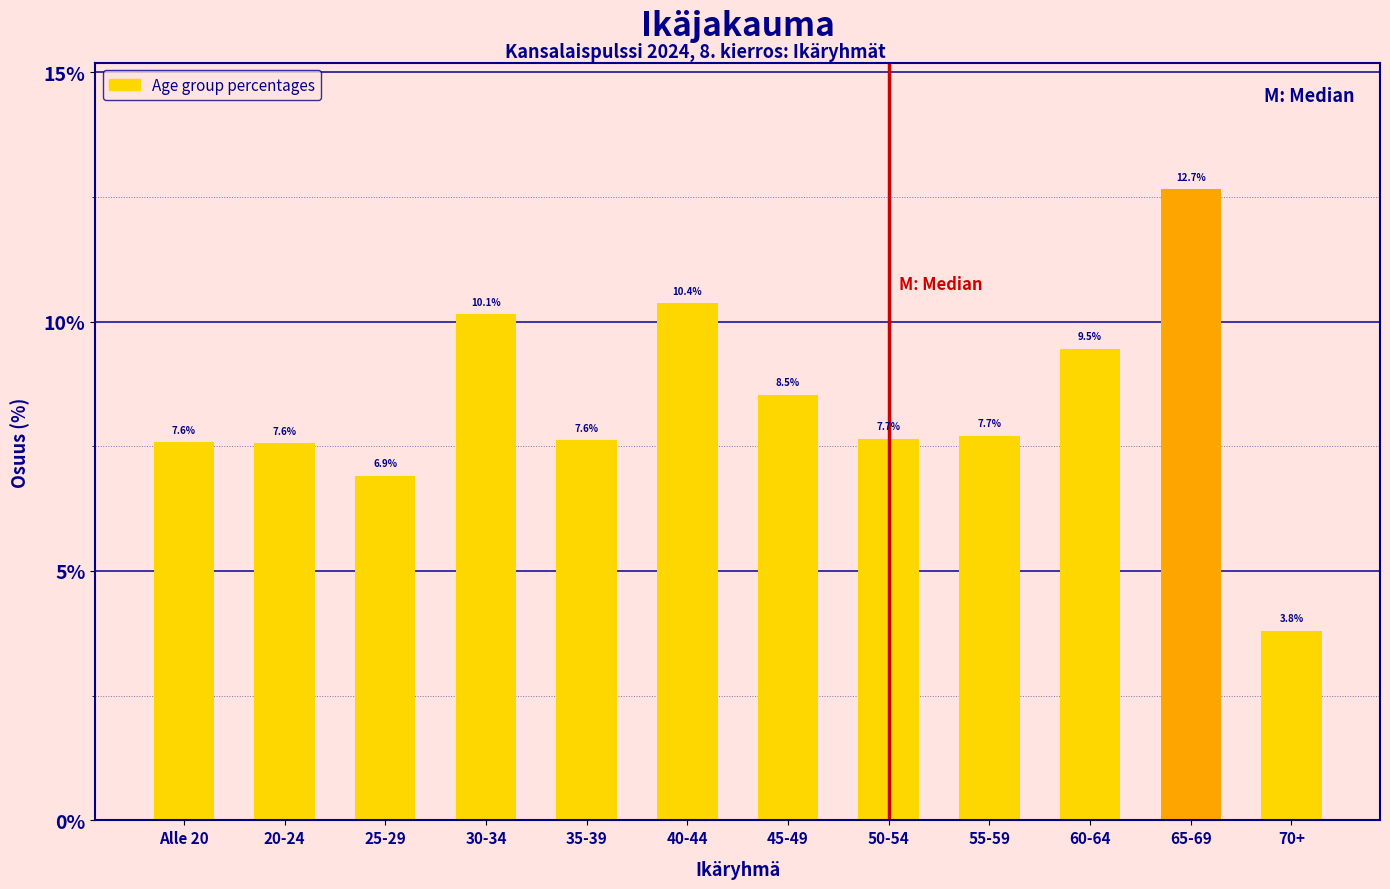

Reading left to right, transcribe all the data shown in this chart.

7.6	7.6	6.9	10.1	7.6	10.4	8.5	7.7	7.7	9.5	12.7	3.8